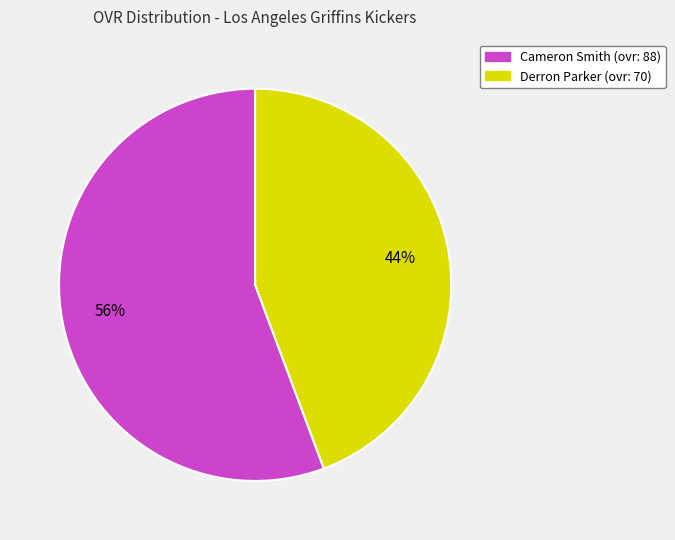

Does Cameron account for over 50% of the chart?

Yes